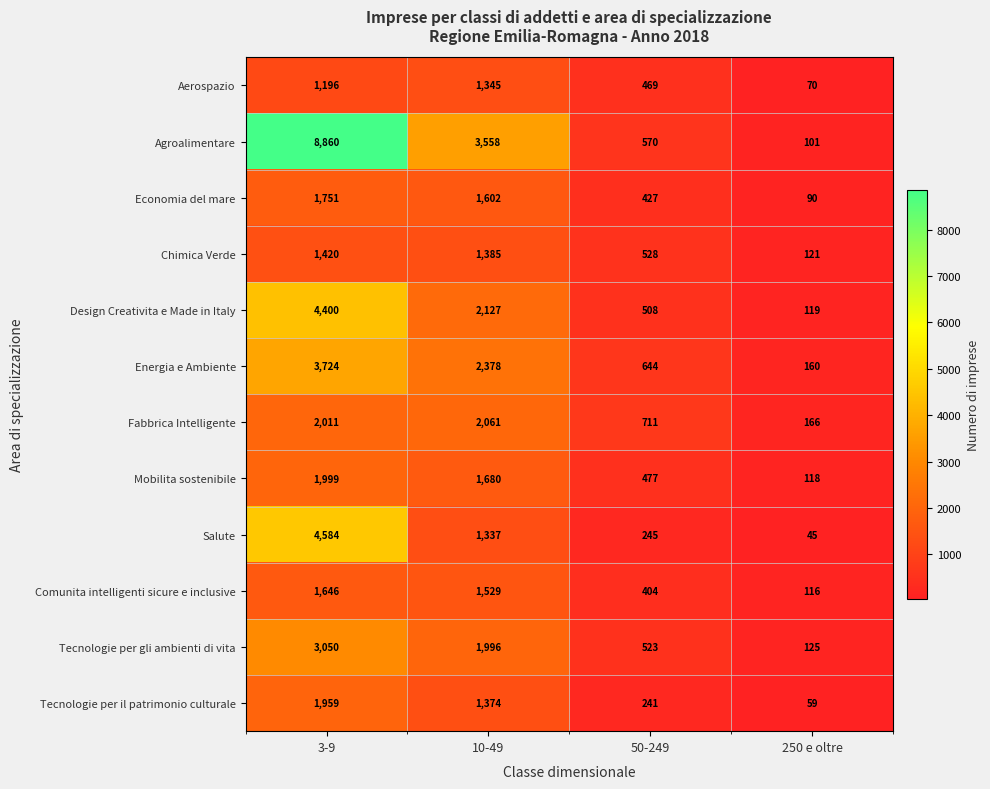

Which series has the largest total across all categories?

Agroalimentare